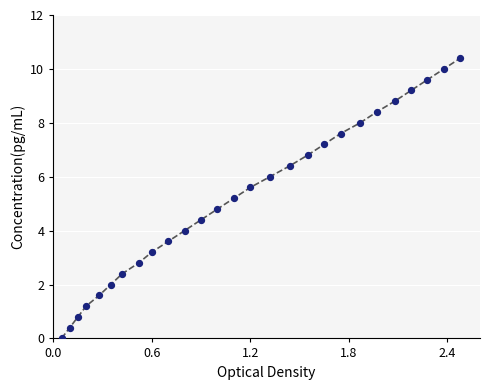

What is the difference between the maximum and minimum values?

10.4